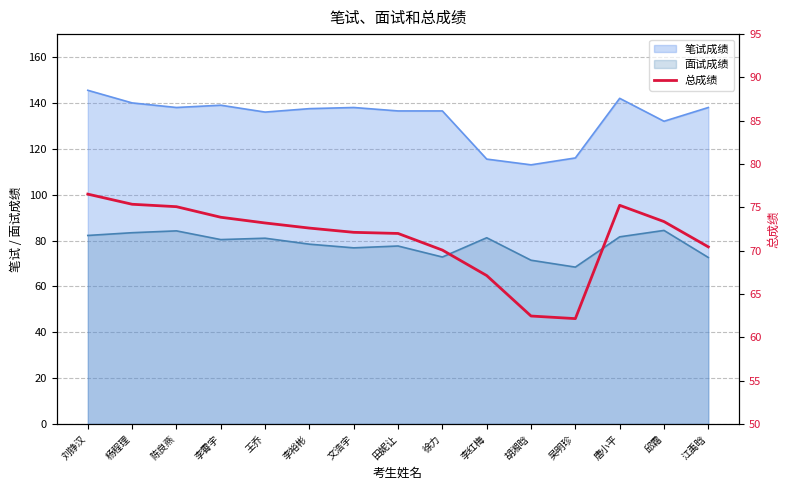

Reading left to right, list all the values displayed in this chart.

76.5	75.4	75.1	73.9	73.2	72.6	72.1	72.0	70.1	67.1	62.5	62.2	75.2	73.4	70.4